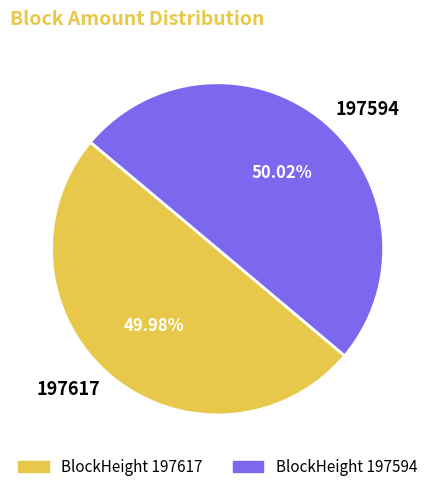

Count the number of slices in the pie.

2